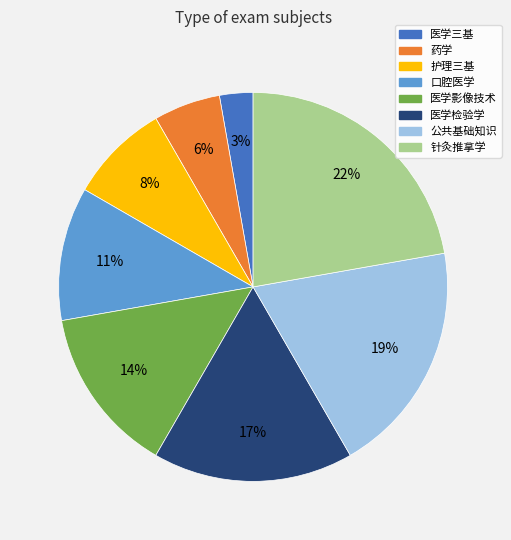

Is the sum of 医学影像技术 and 公共基础知识 greater than half?

No